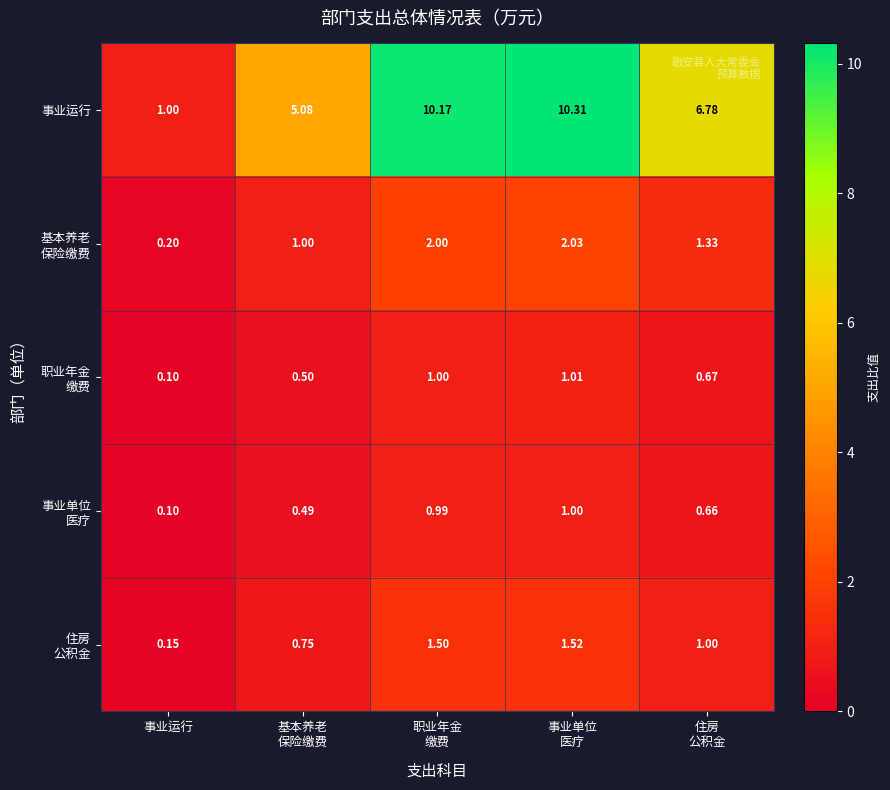

Count the number of categories in the chart.

5